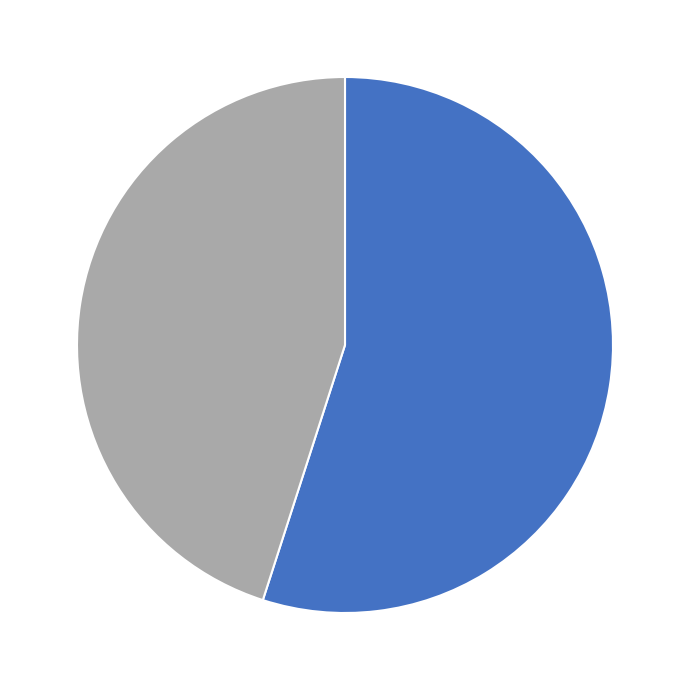

Is there a majority slice in this chart?

Yes